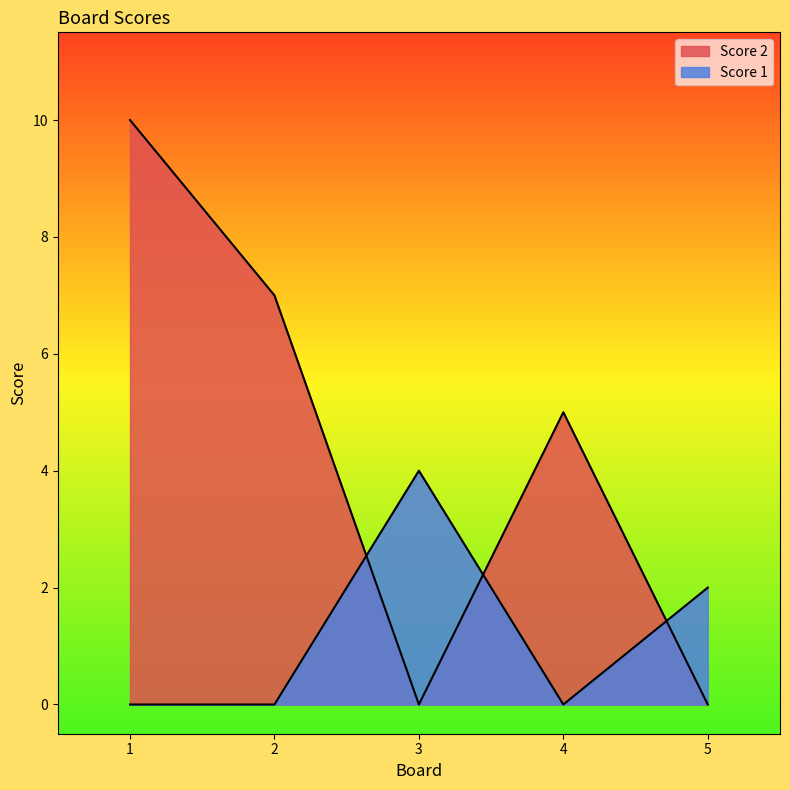

Where do Score 2 and Score 1 first cross each other?

2 and 3